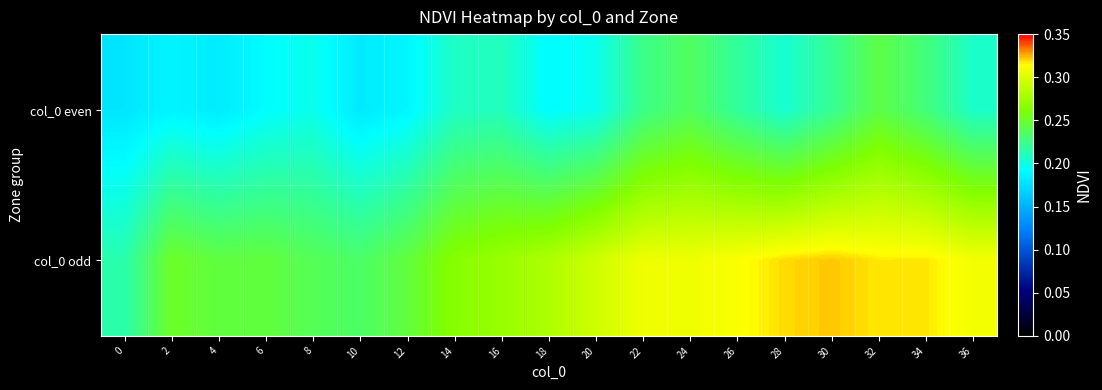

What is the spread (max minus min) of values at 12?

0.1